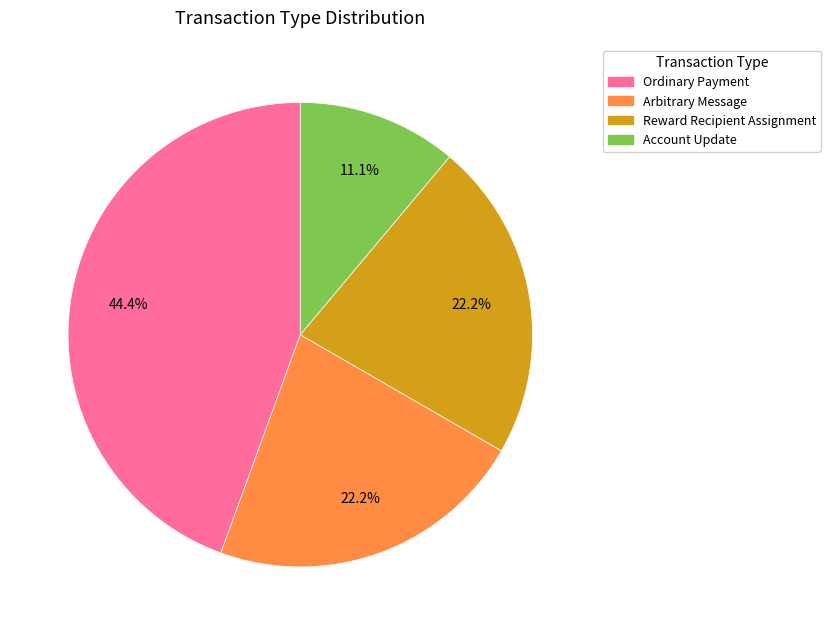

What is the largest slice in the pie chart?

Ordinary Payment